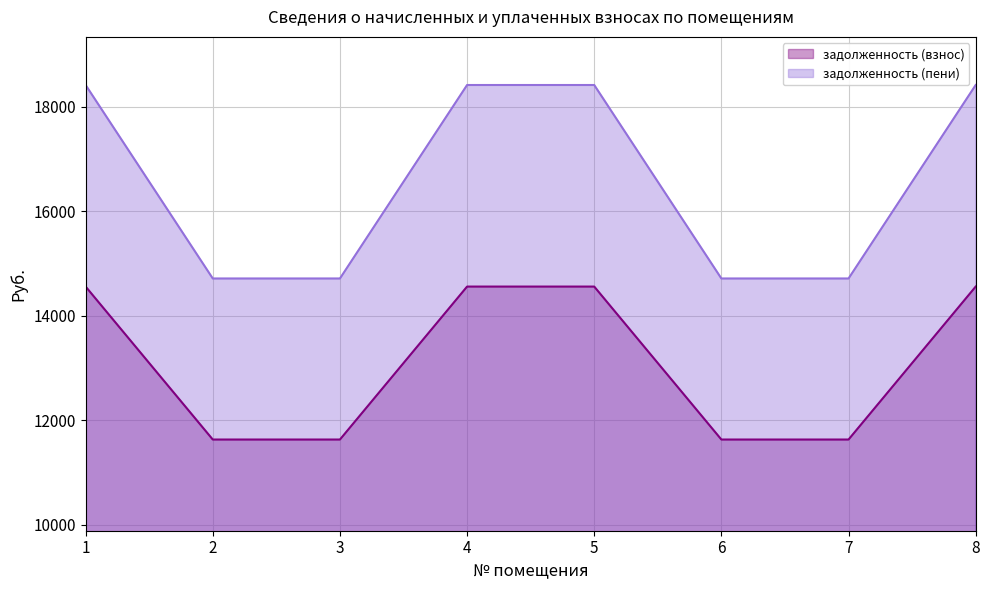

True or false: задолженность (взнос) and задолженность (пени) cross at least once.

False